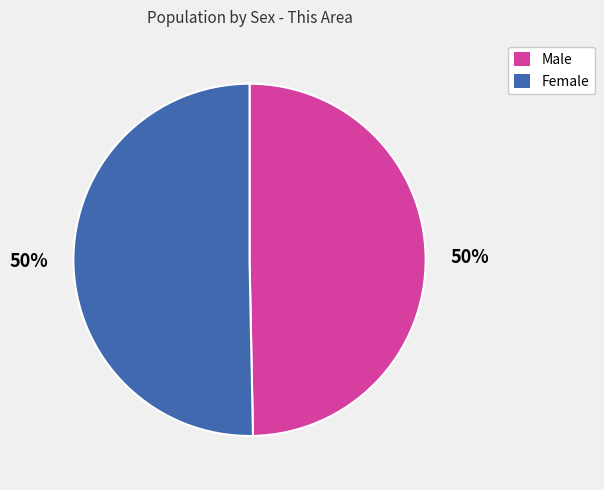

What is the ratio of the value at Female to the value at Male?

1.0